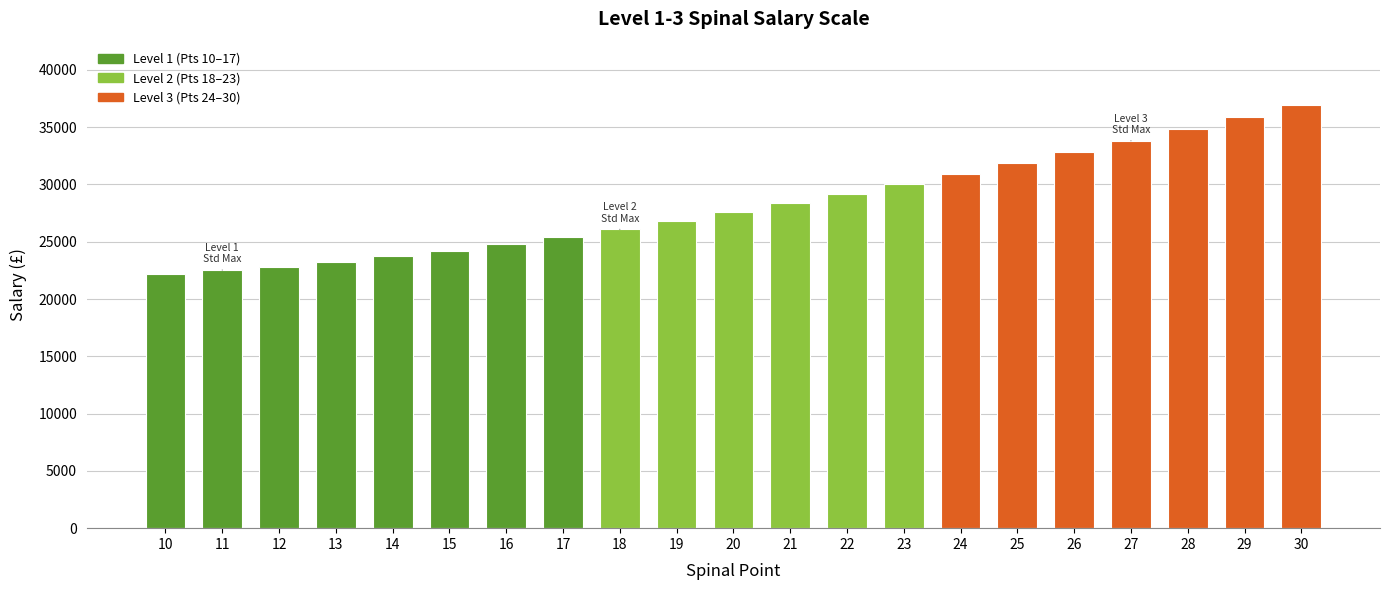

Reading left to right, transcribe all the data shown in this chart.

10=22162	11=22522	12=22820	13=23256	14=23738	15=24185	16=24782	17=25378	18=26071	19=26796	20=27584	21=28352	22=29186	23=30056	24=30952	25=31875	26=32824	27=33804	28=34813	29=35852	30=36923